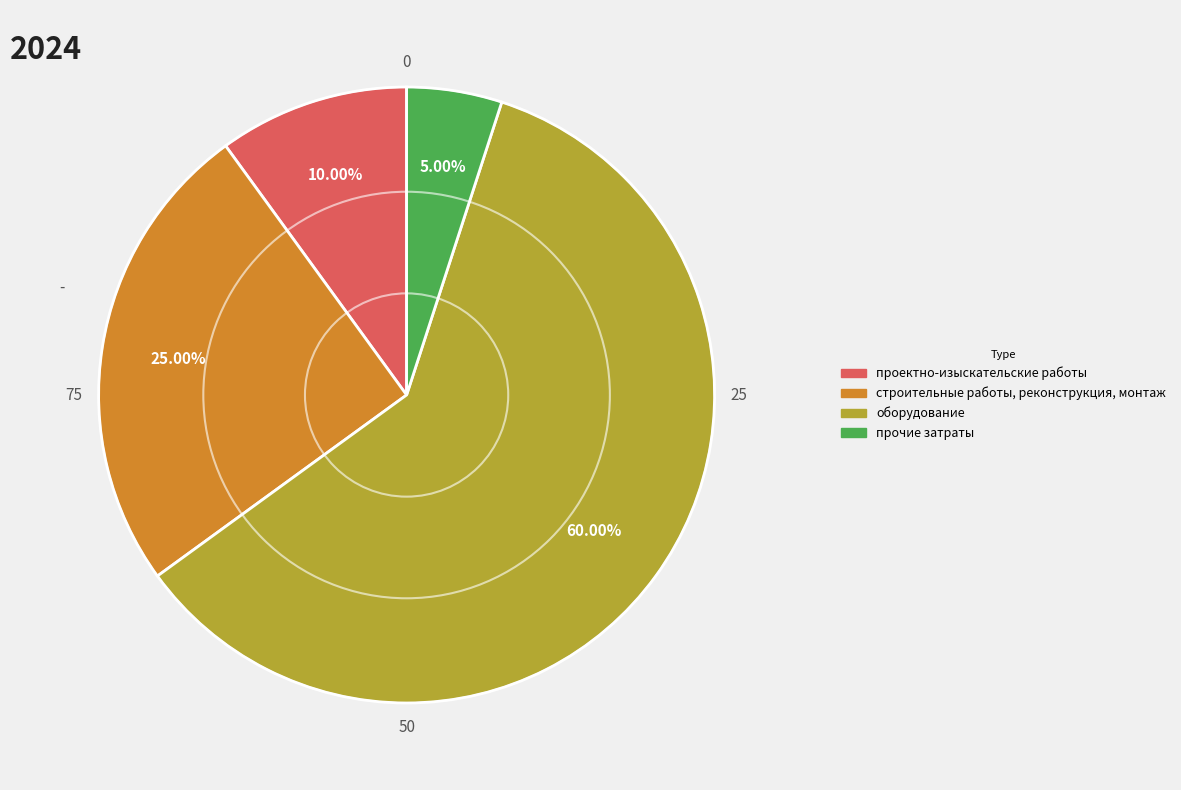

Rank the categories by value from lowest to highest.

прочие затраты, проектно-изыскательские работы, строительные работы, реконструкция, монтаж, оборудование